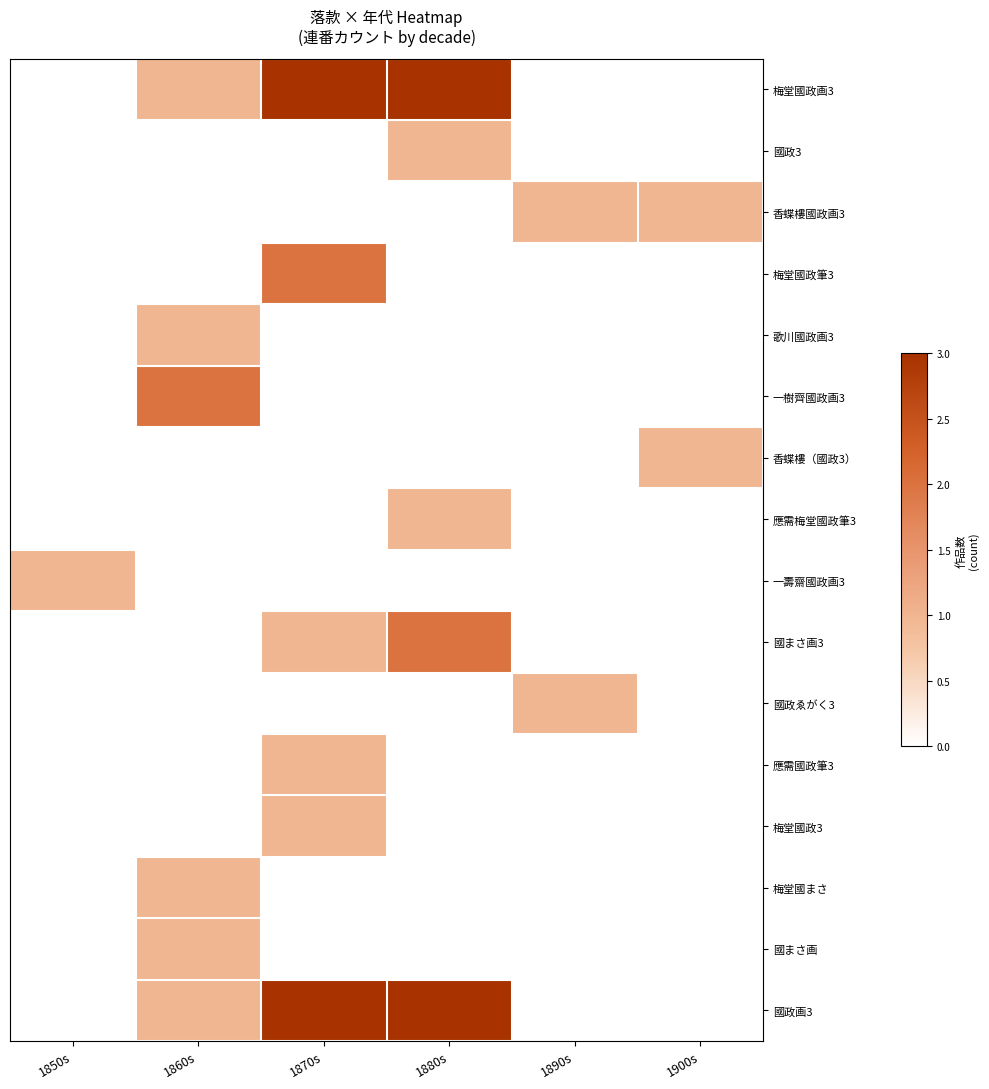

How many values in the 國まさ画3 series are below 2?

1